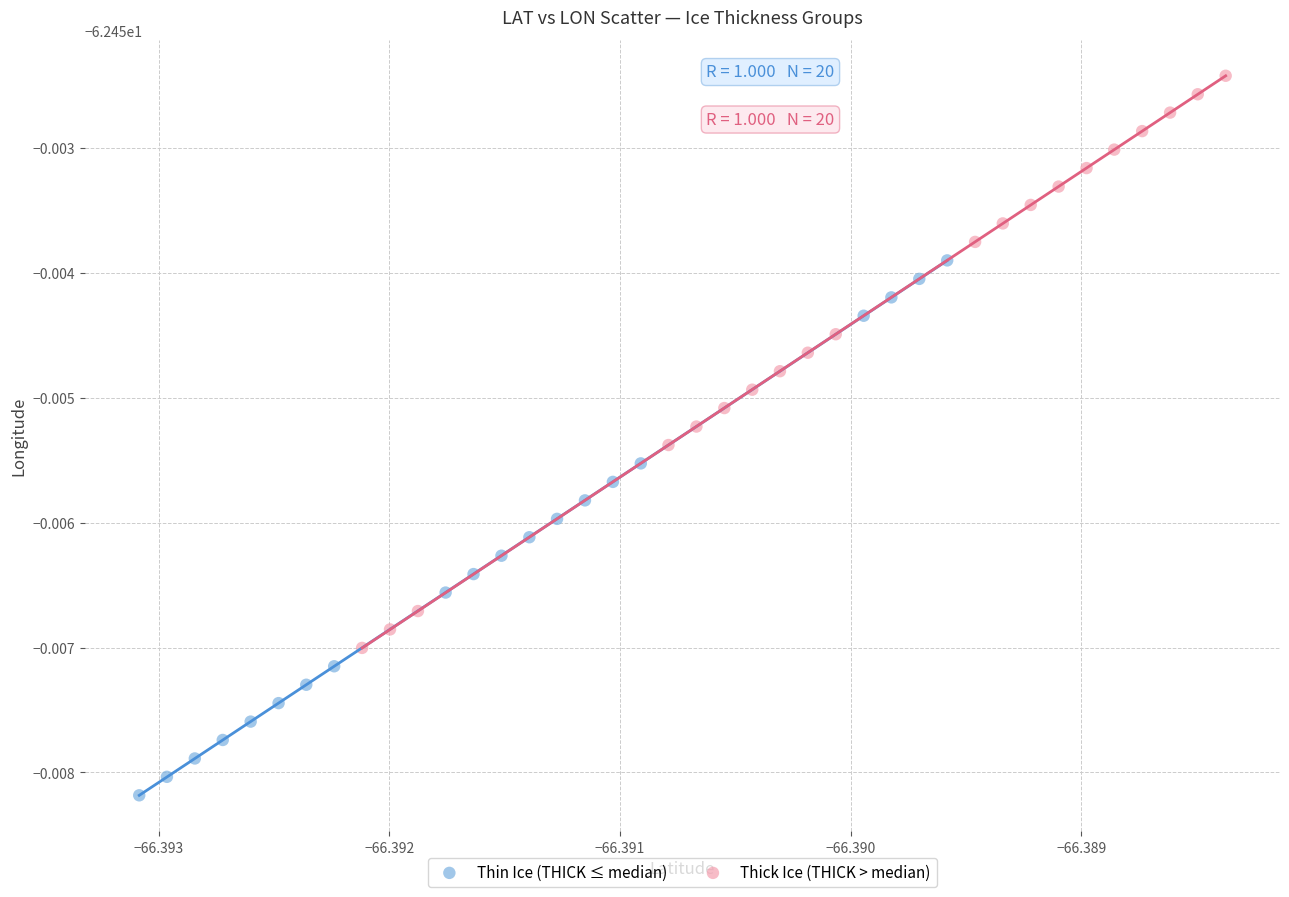

What are all the series names shown in the legend?

Thin Ice (THICK ≤ median), Thick Ice (THICK > median)